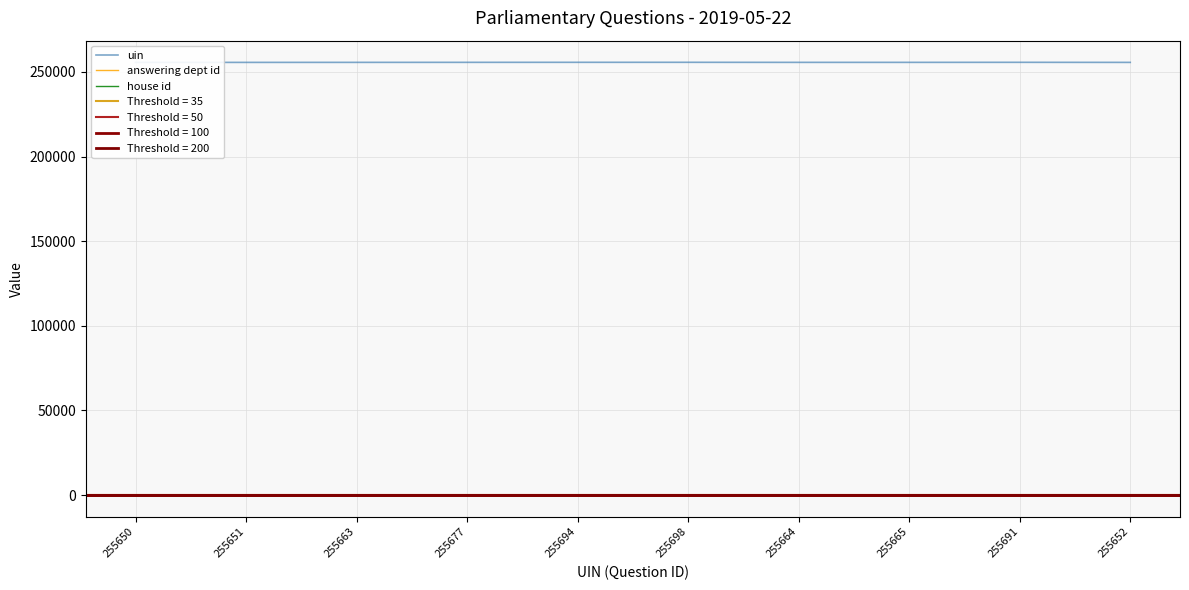

Reading right to left, transcribe all the data shown in this chart.

uin: 255652	255691	255665	255664	255698	255694	255677	255663	255651	255650
answering dept id: 17	27	10	10	53	53	60	11	17	60
house id: 1	1	1	1	1	1	1	1	1	1